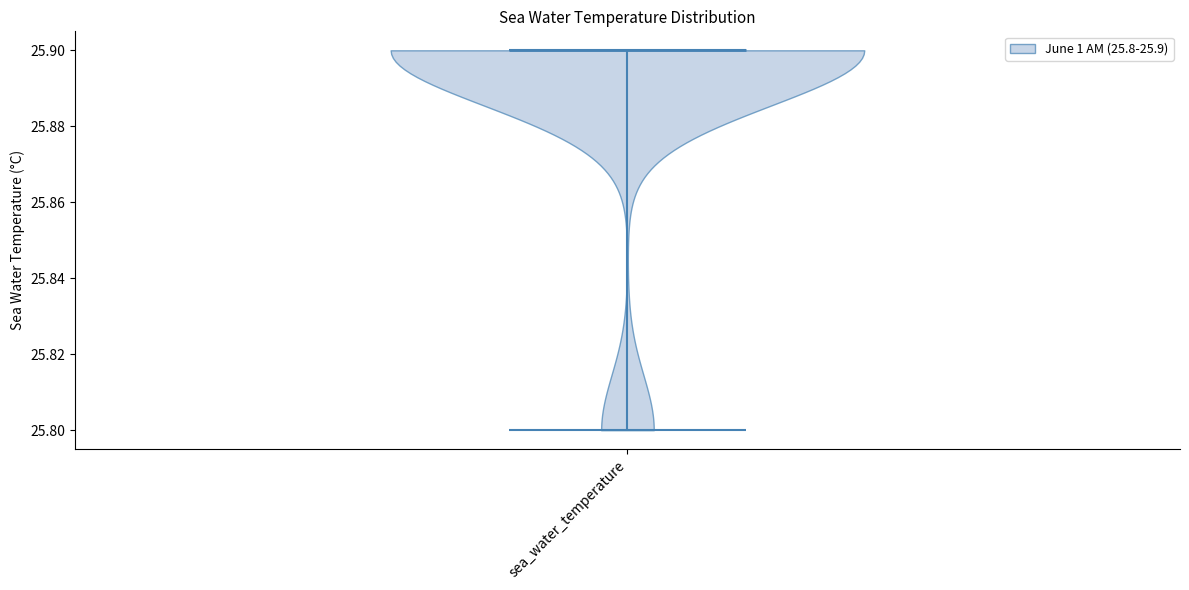

Read this violin plot against the y-axis: where its median line is, and the lowest and highest points the violin reaches. The values are not printed on the chart, so give them approximately, as read against the axis.

median line 25.9, lowest point 25.8, highest point 25.9